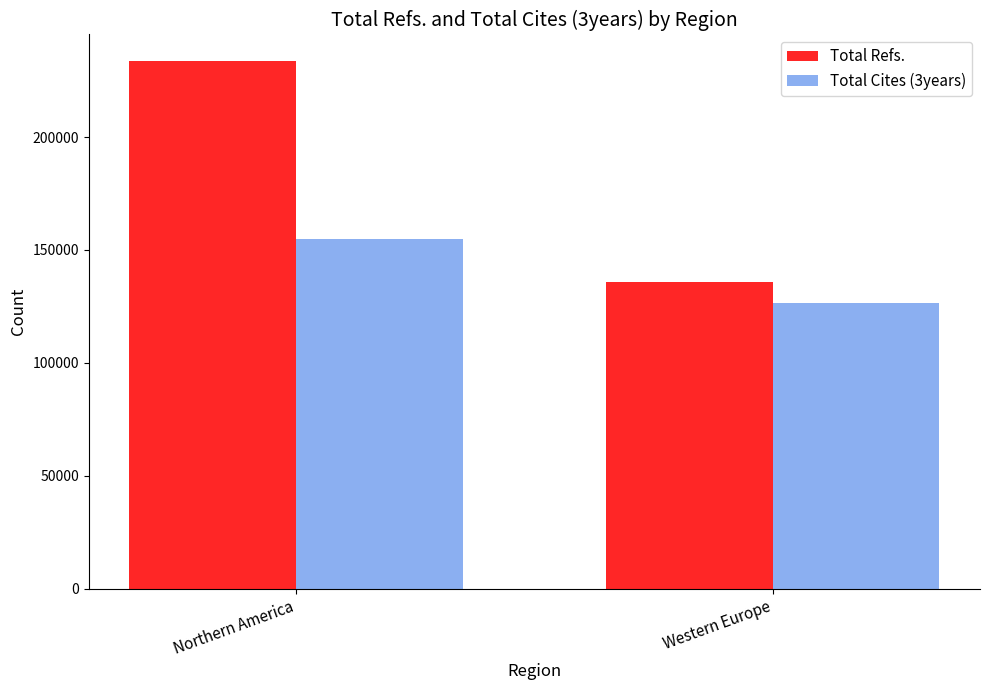

How many series are shown in this chart?

2